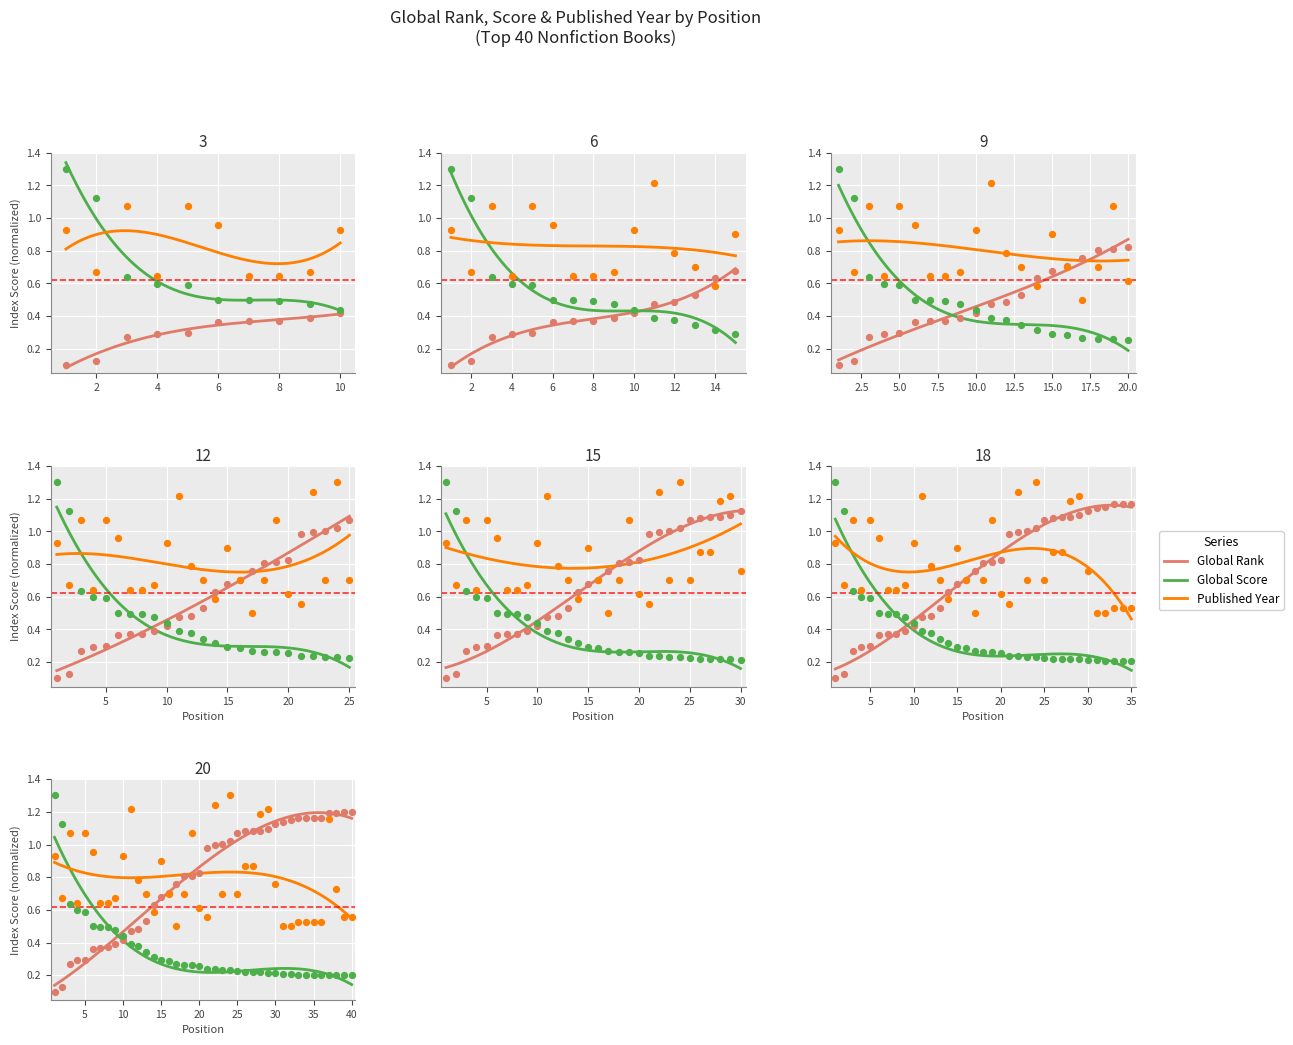

Which series has the largest total across all categories?

Global Rank